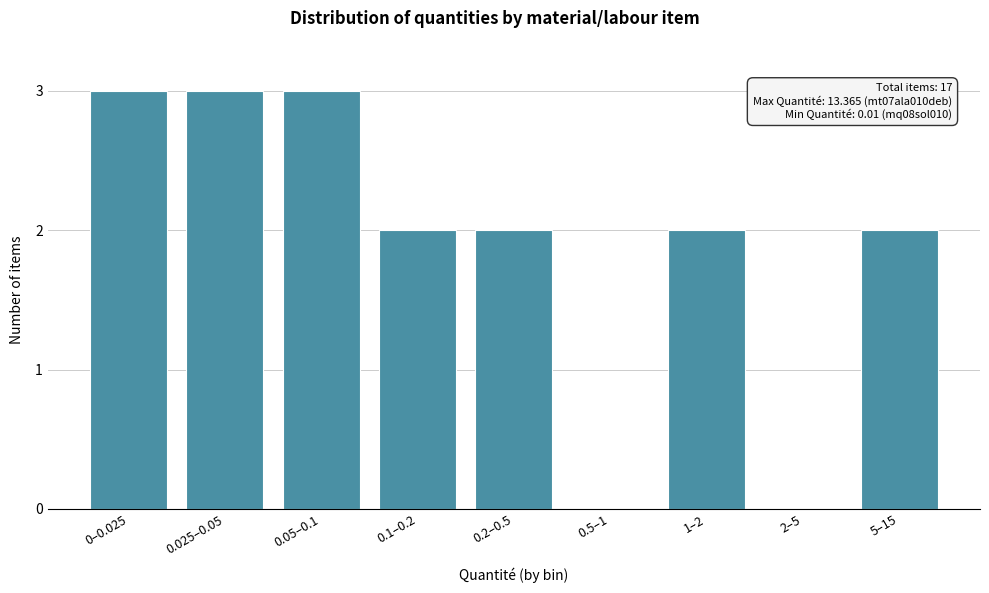

Reading right to left, what are all the values shown in this chart?

5–15=2	2–5=0	1–2=2	0.5–1=0	0.2–0.5=2	0.1–0.2=2	0.05–0.1=3	0.025–0.05=3	0–0.025=3